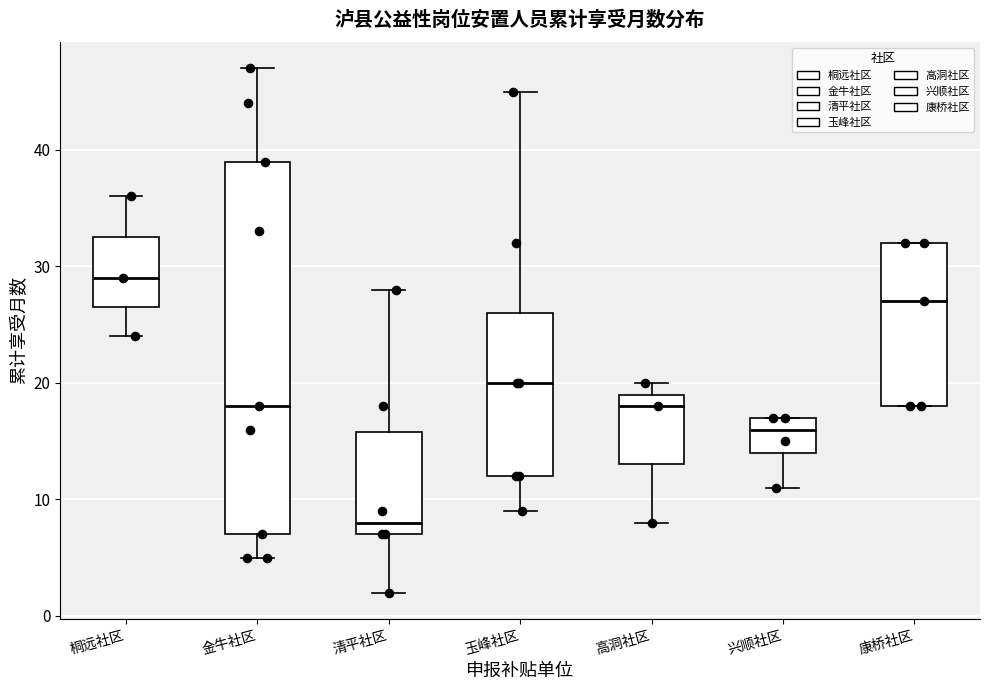

Reading left to right, read every box against the y-axis: the position of its median line, the range the box covers, and the ends of its whiskers. The values are not printed on the chart, so give them approximately, as read against the axis.

桐远社区: median 29, box 27 to 33, whiskers 24 to 36
金牛社区: median 18, box 7 to 39, whiskers 5 to 47
清平社区: median 8, box 7 to 16, whiskers 2 to 28
玉峰社区: median 20, box 12 to 26, whiskers 9 to 45
高洞社区: median 18, box 13 to 19, whiskers 8 to 20
兴顺社区: median 16, box 14 to 17, whiskers 11 to 17
康桥社区: median 27, box 18 to 32, whiskers 18 to 32